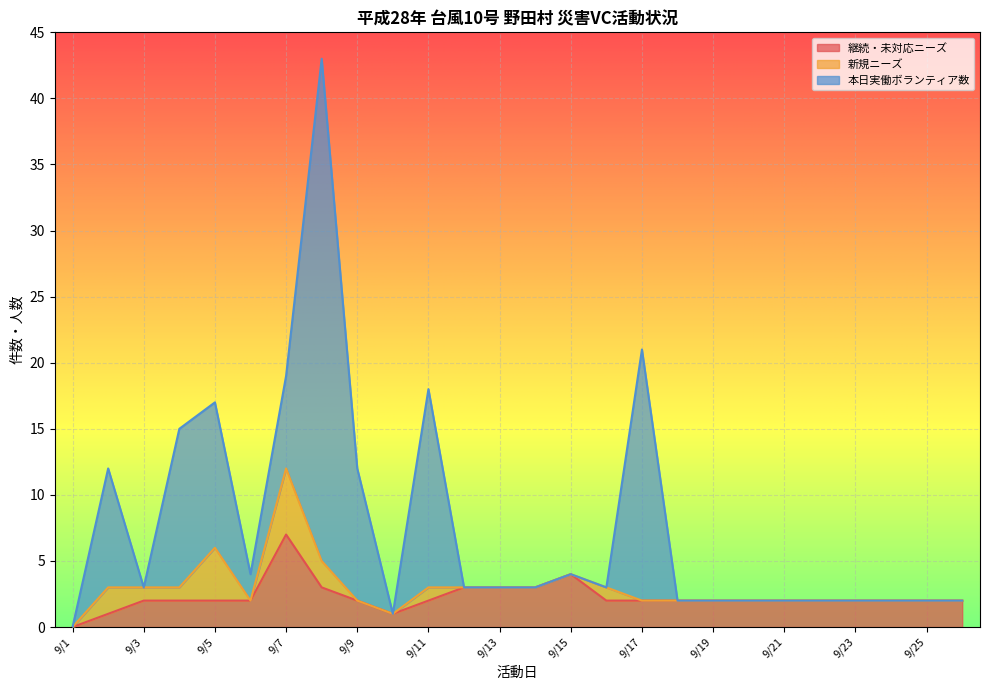

What are all the series names shown in the legend?

継続・未対応ニーズ, 新規ニーズ, 本日実働ボランティア数